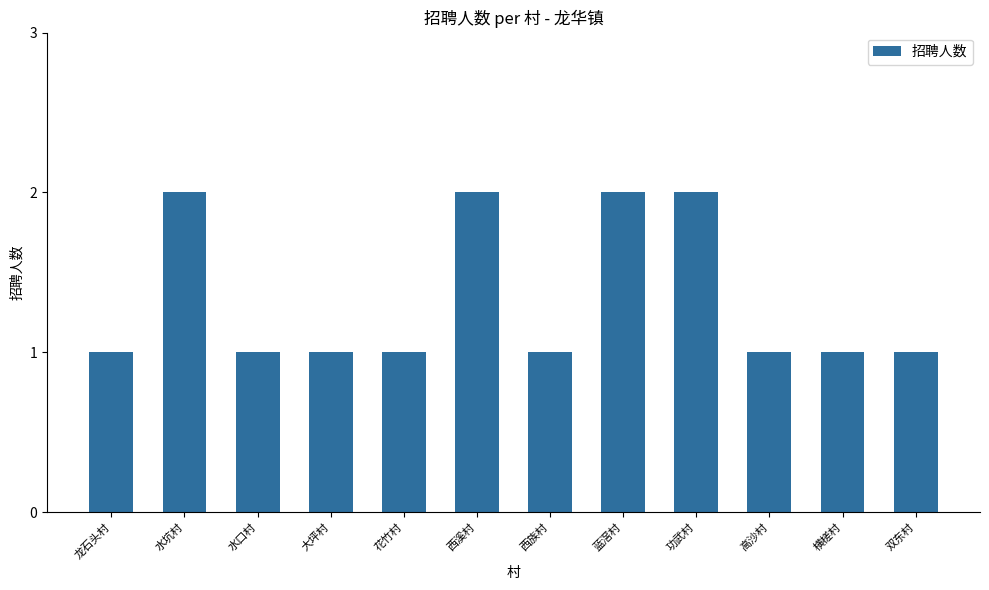

What is the label of the 6th bar from the right?

西族村